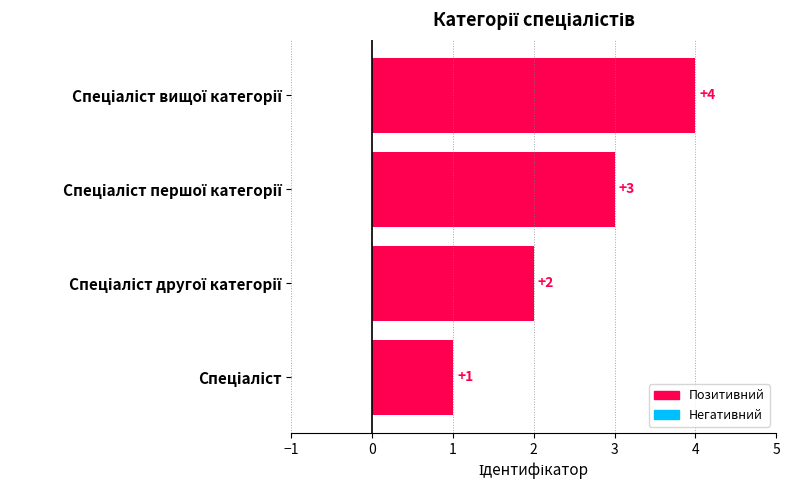

Count the values in the range 2 to 4.

3